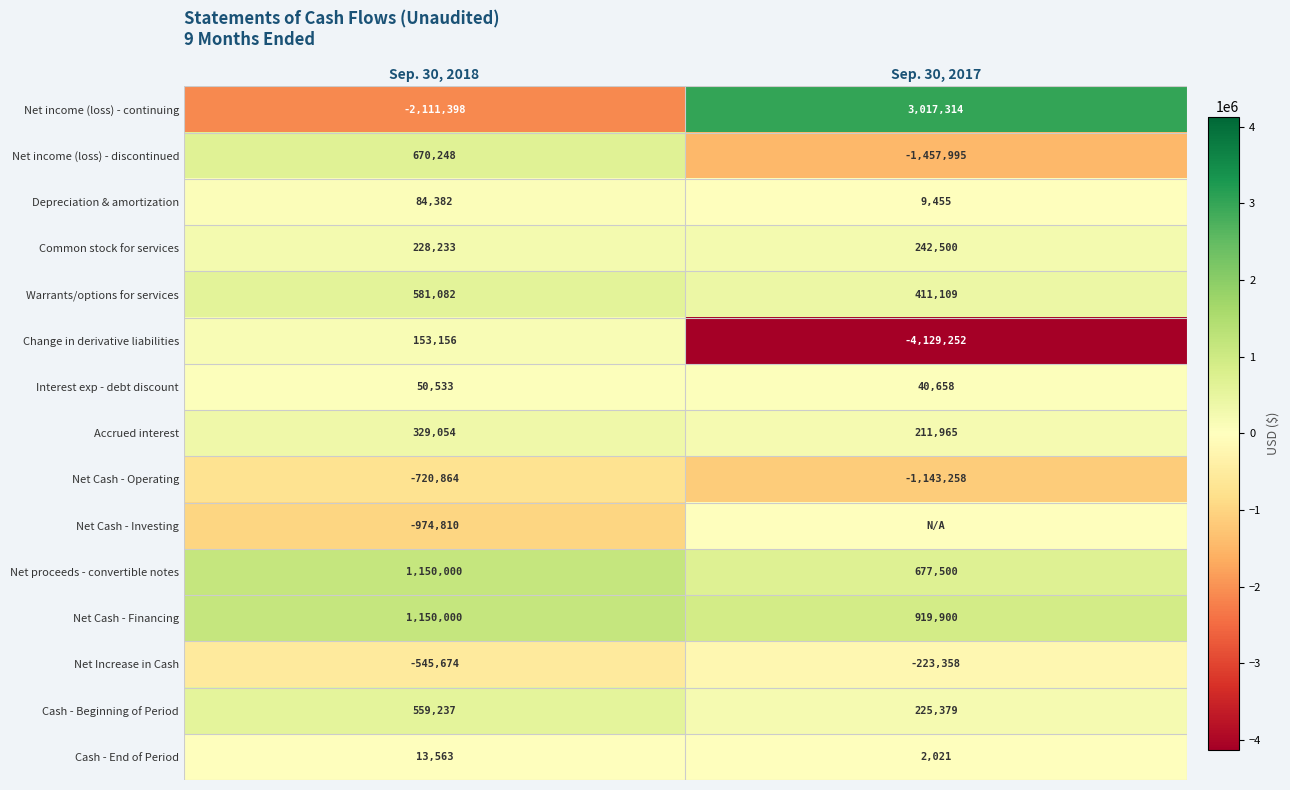

True or false: Warrants/options for services has a value of 190952 at Sep. 30, 2018.

False